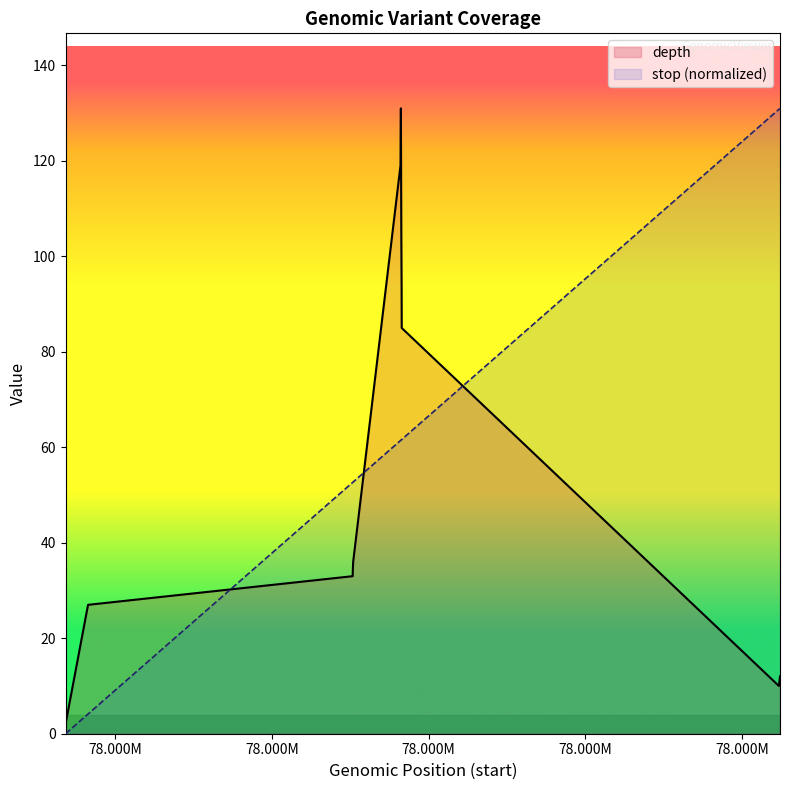

At which label does stop (normalized) first exceed 61?

78.000M